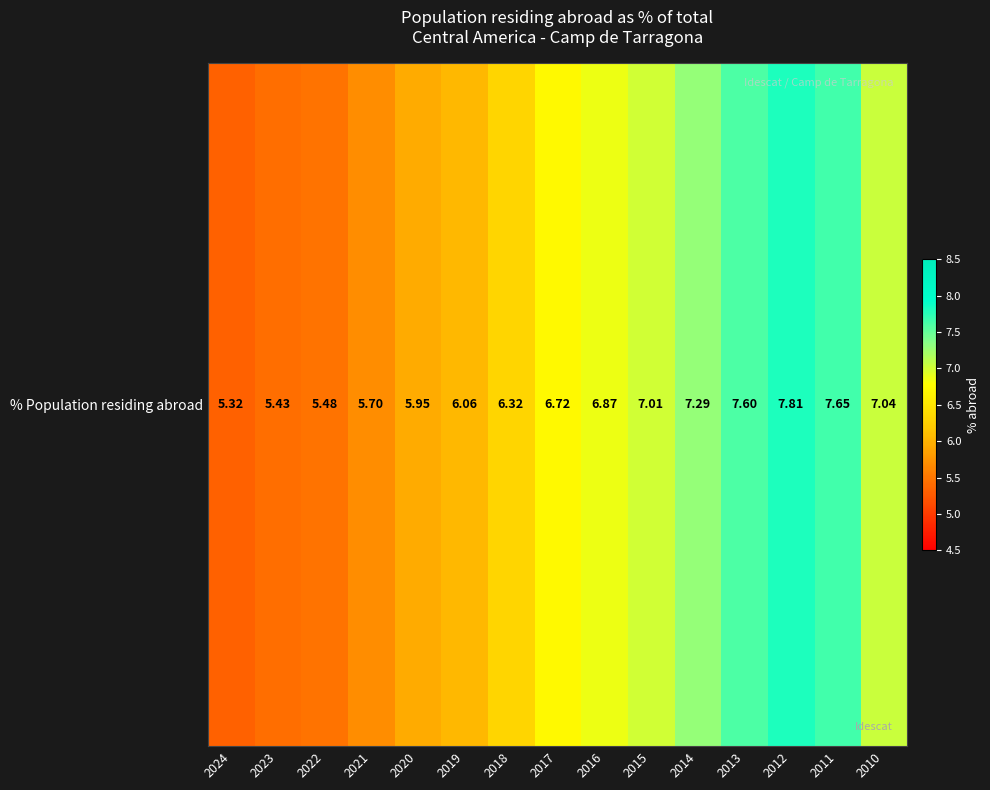

What is the change in value from 2022 to 2014?

+1.8